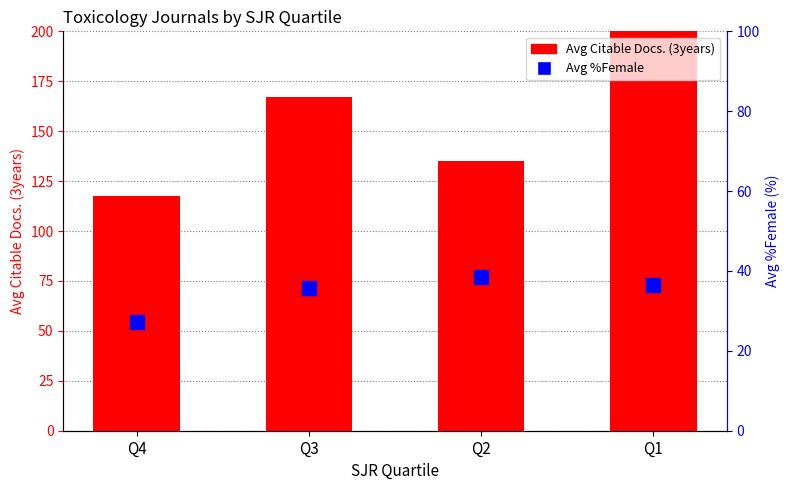

What is the difference between the maximum and minimum values in the Avg Citable Docs. (3years) series?

241.0